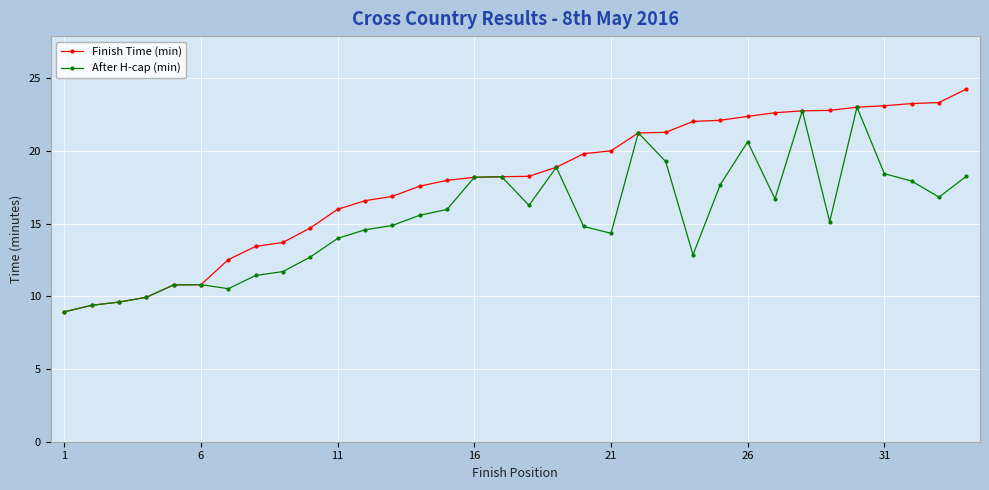

Which series has the largest total across all categories?

Finish Time (min)